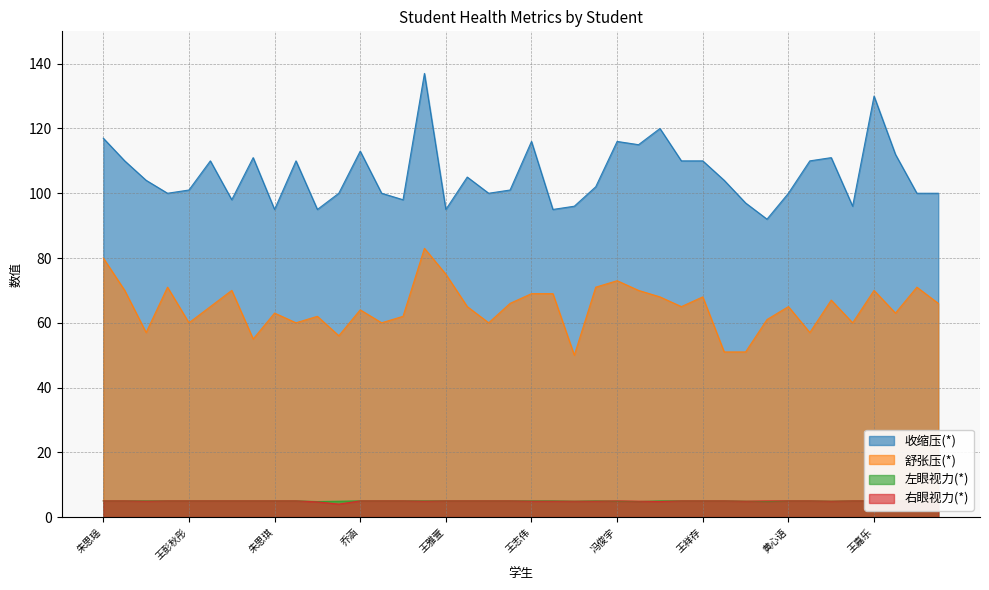

Which label corresponds to the smallest value in the chart?

李星岩